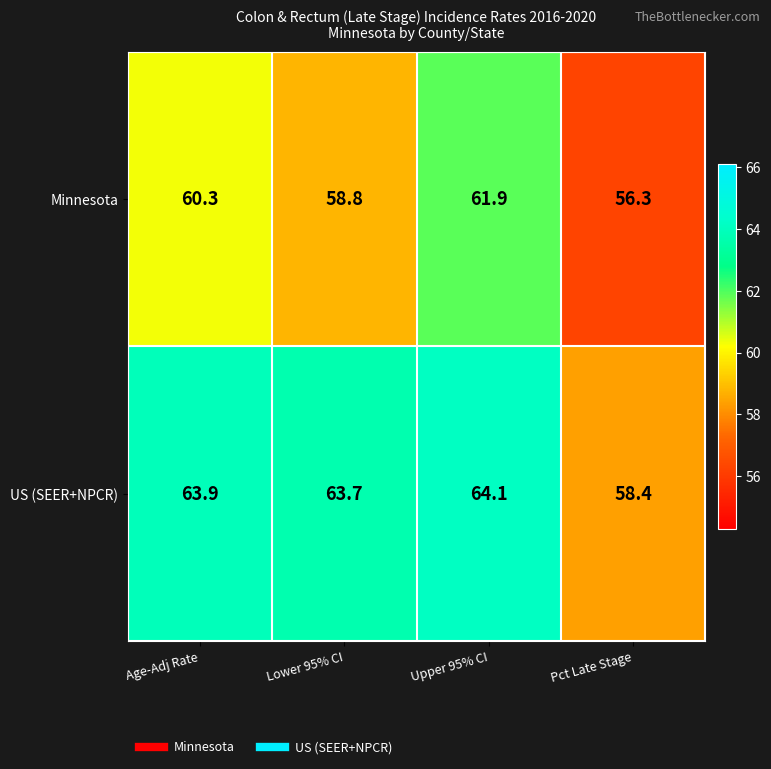

At how many categories does at least one series exceed 58?

4